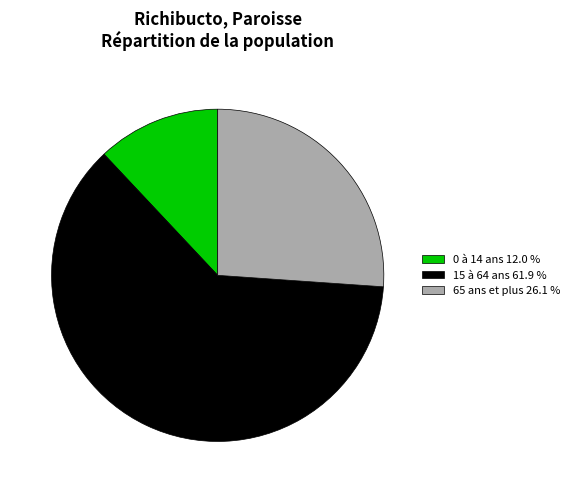

Is it true that 65 ans et plus is 34% of the pie?

False